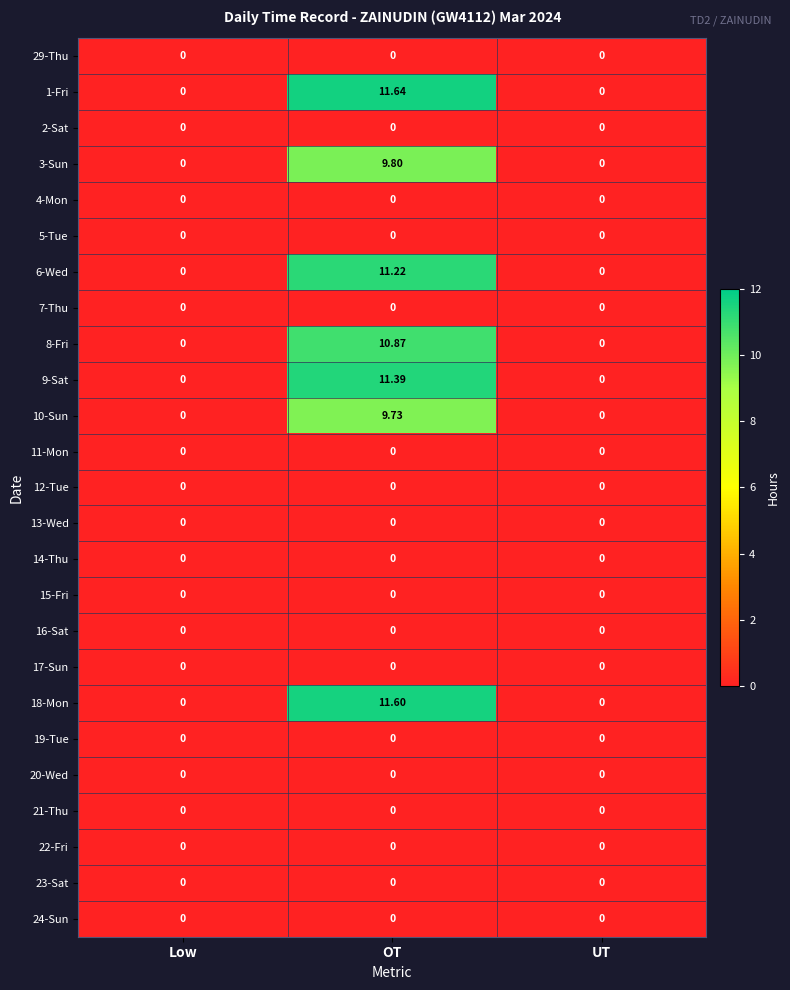

Is the value of 19-Tue at Low greater than the value of 9-Sat at OT?

No